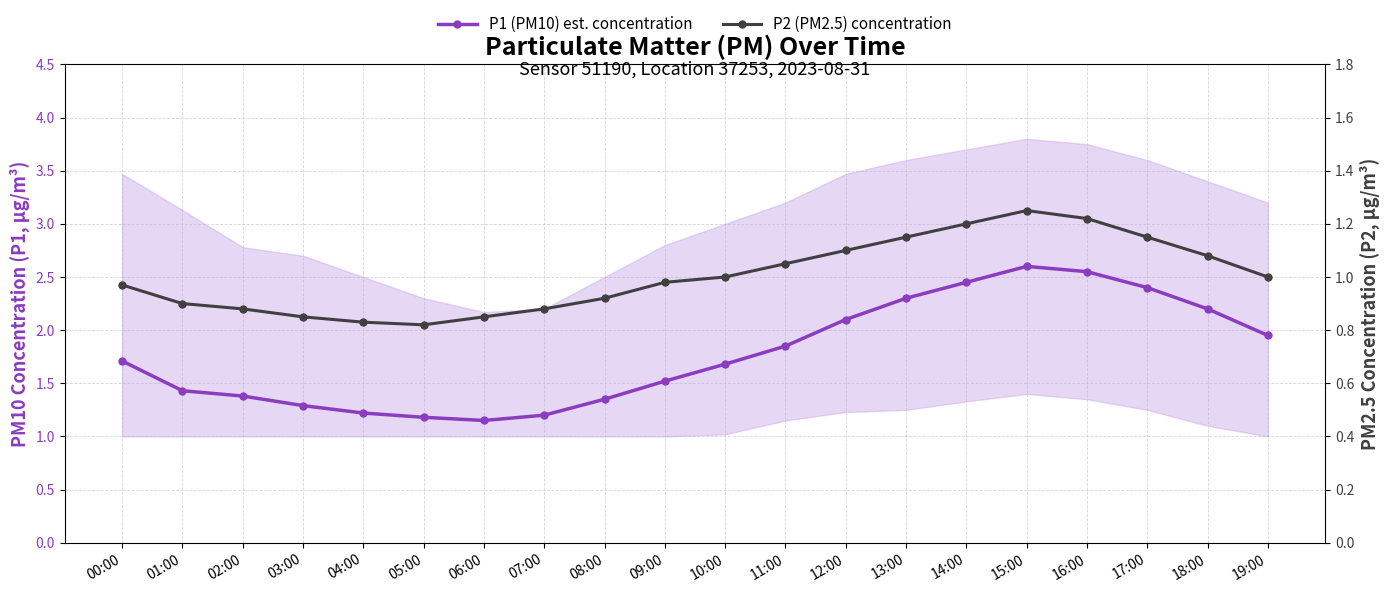

Reading left to right, extract all data points from this chart.

P1 (PM10) est. concentration: 1.7	1.4	1.4	1.3	1.2	1.2	1.1	1.2	1.4	1.5	1.7	1.9	2.1	2.3	2.5	2.6	2.5	2.4	2.2	1.9
P2 (PM2.5) concentration: 1.0	0.9	0.9	0.8	0.8	0.8	0.8	0.9	0.9	1.0	1.0	1.1	1.1	1.1	1.2	1.2	1.2	1.1	1.1	1.0